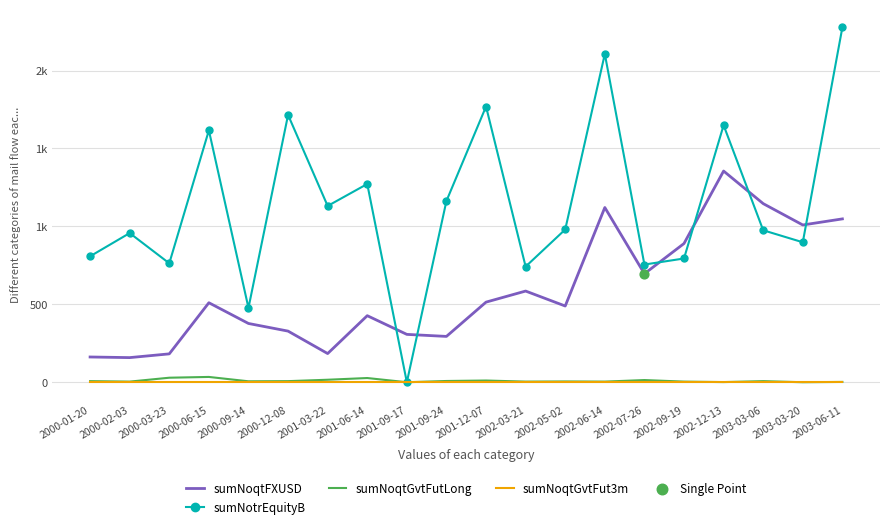

At how many categories does at least one series exceed 649?

18